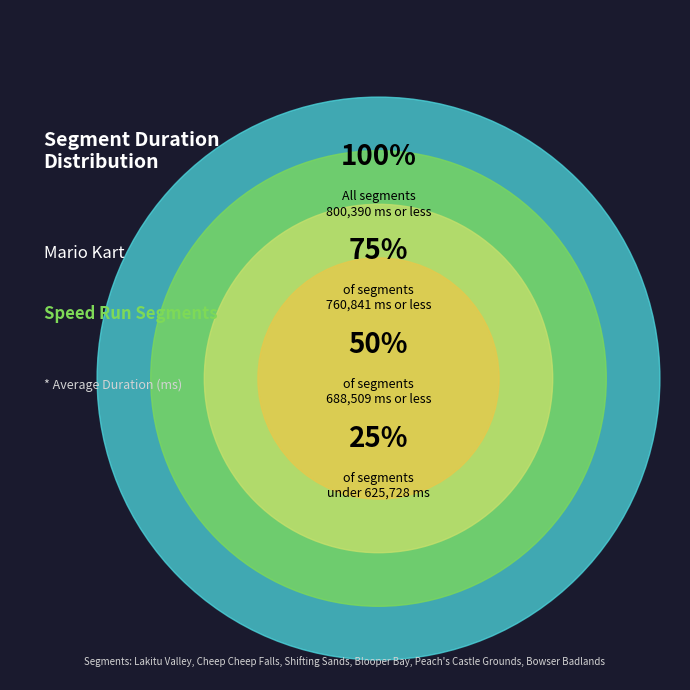

Does Peach's Castle Grounds account for over 50% of the chart?

No